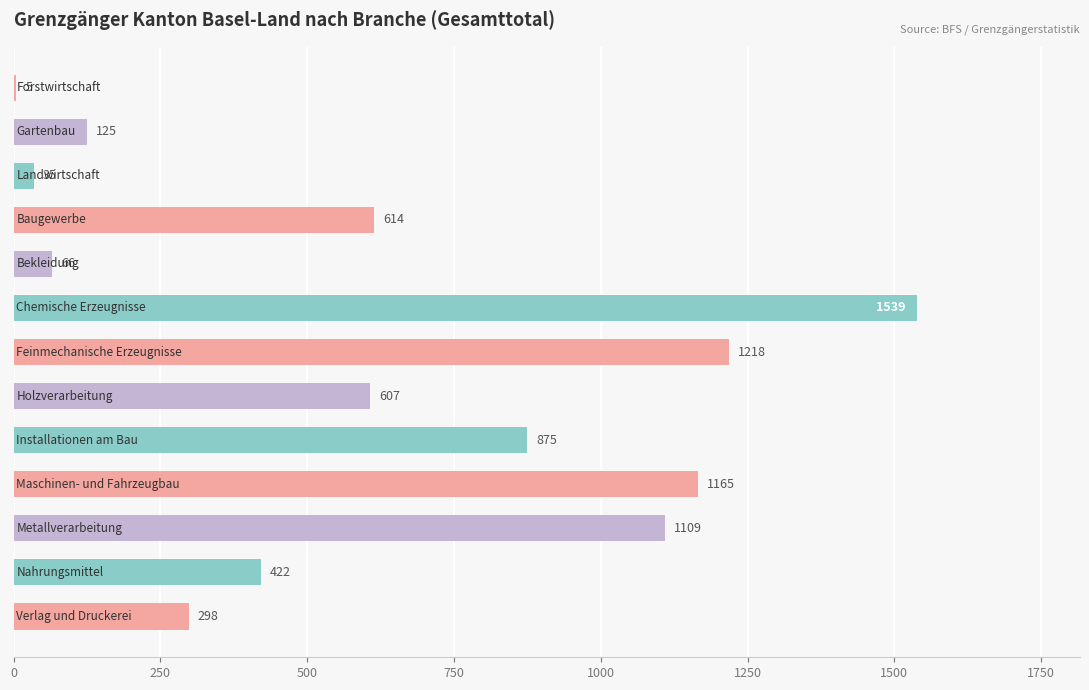

What is the sum of all values?

8078